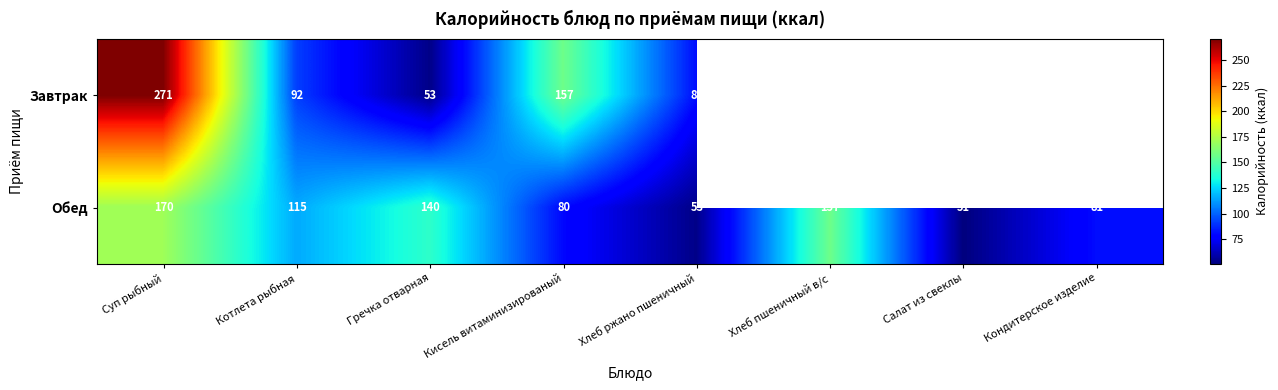

Which category has the lowest value in the Обед series?

Салат из свеклы